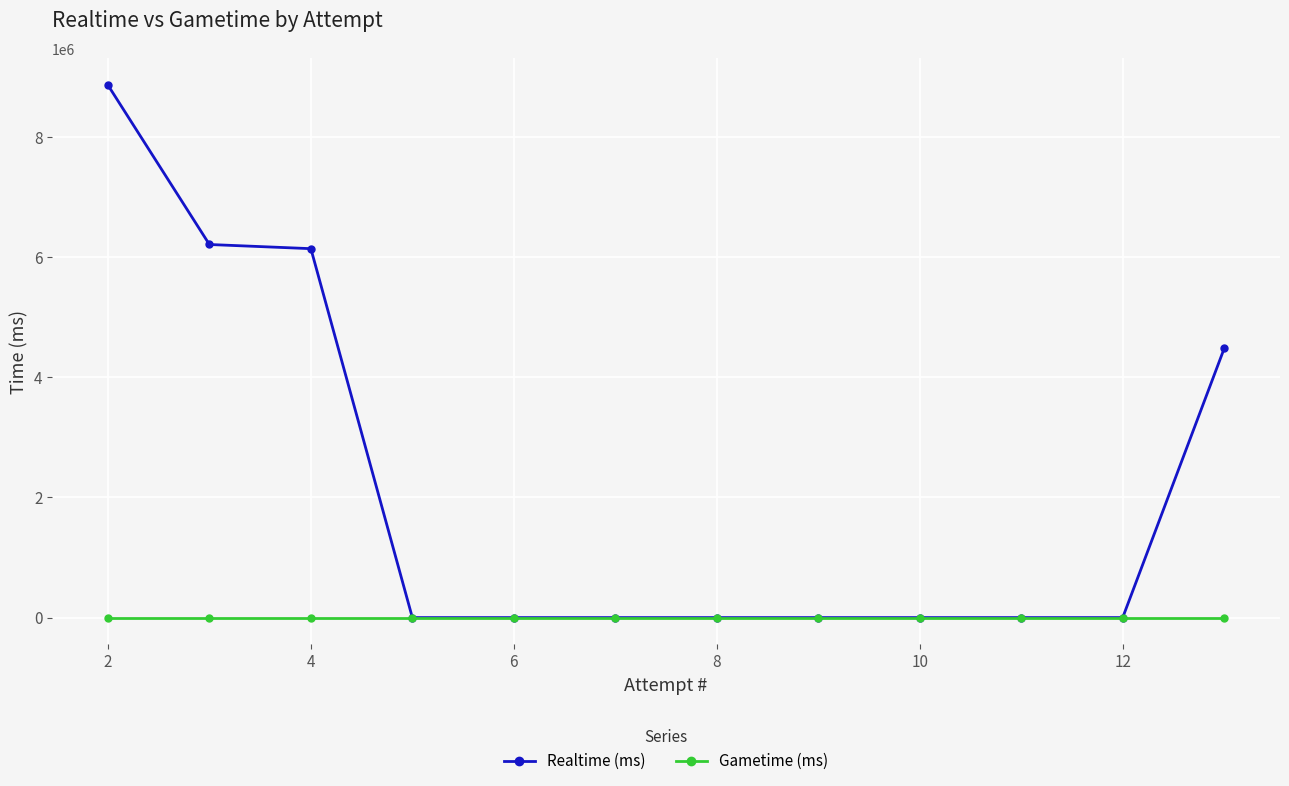

Which series has the widest spread of values?

Realtime (ms)